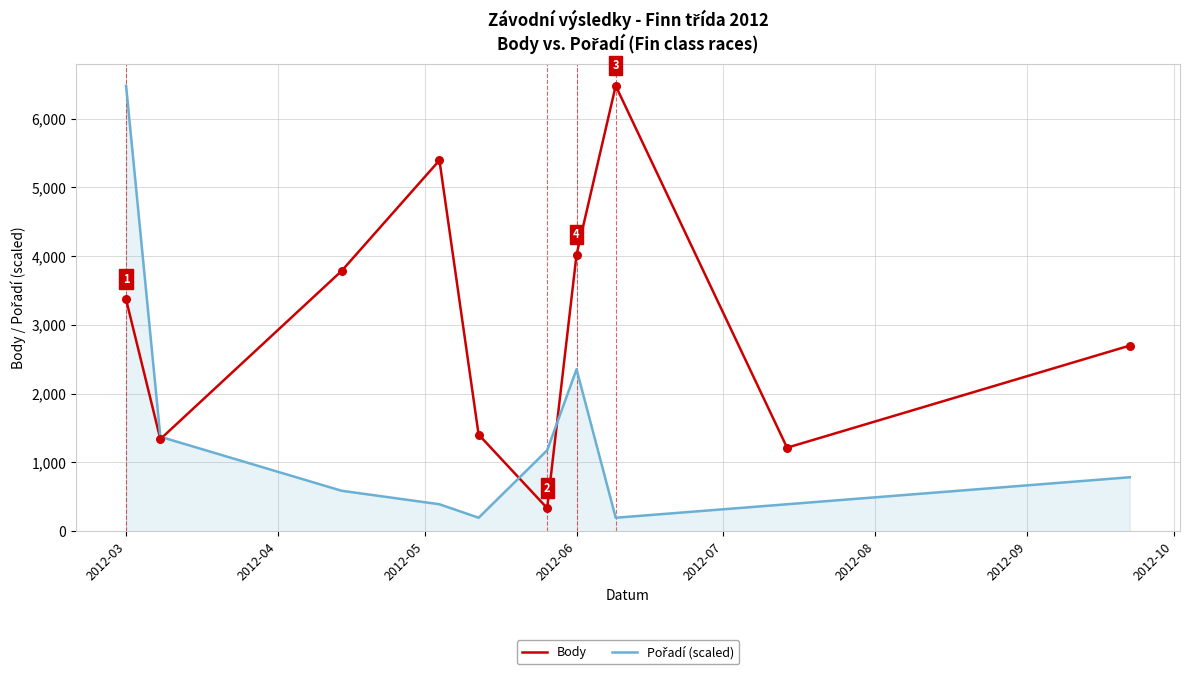

What is the maximum value shown in the chart?

6478.0